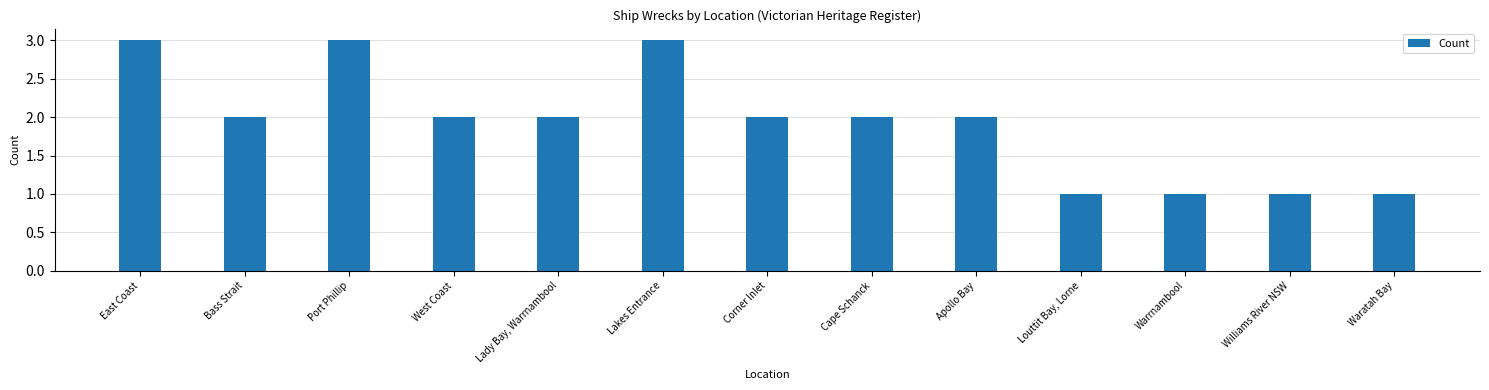

Count the number of data series in this chart.

1